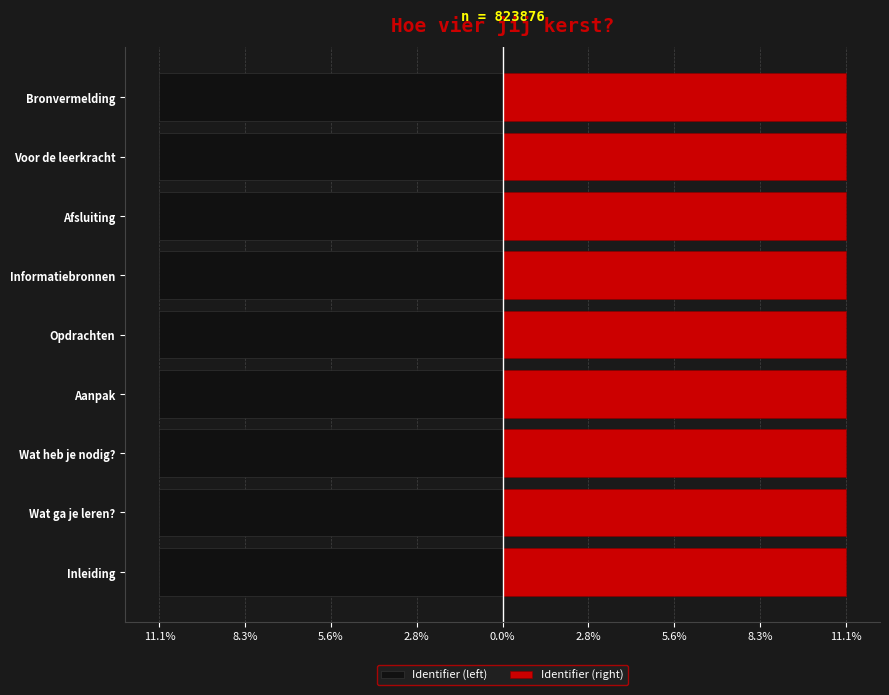

Read the Identifier (left) value at Opdrachten.

-11.1